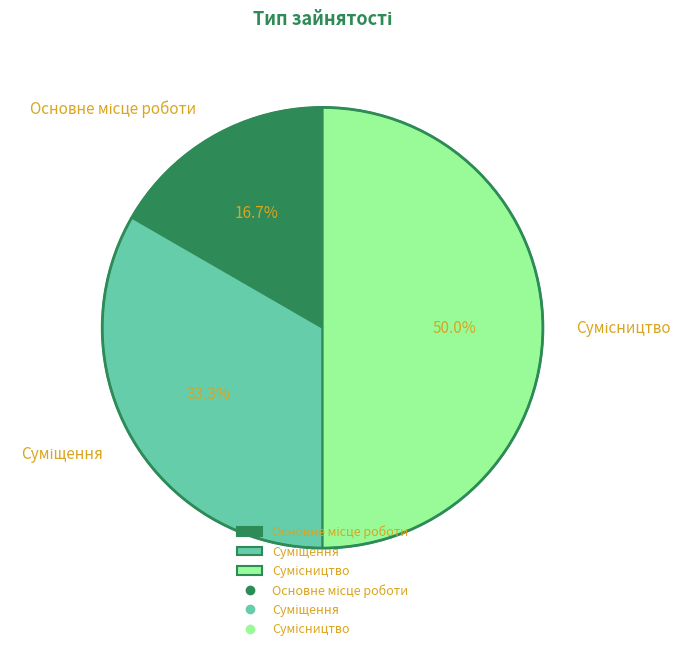

Which slice is the largest?

Сумісництво